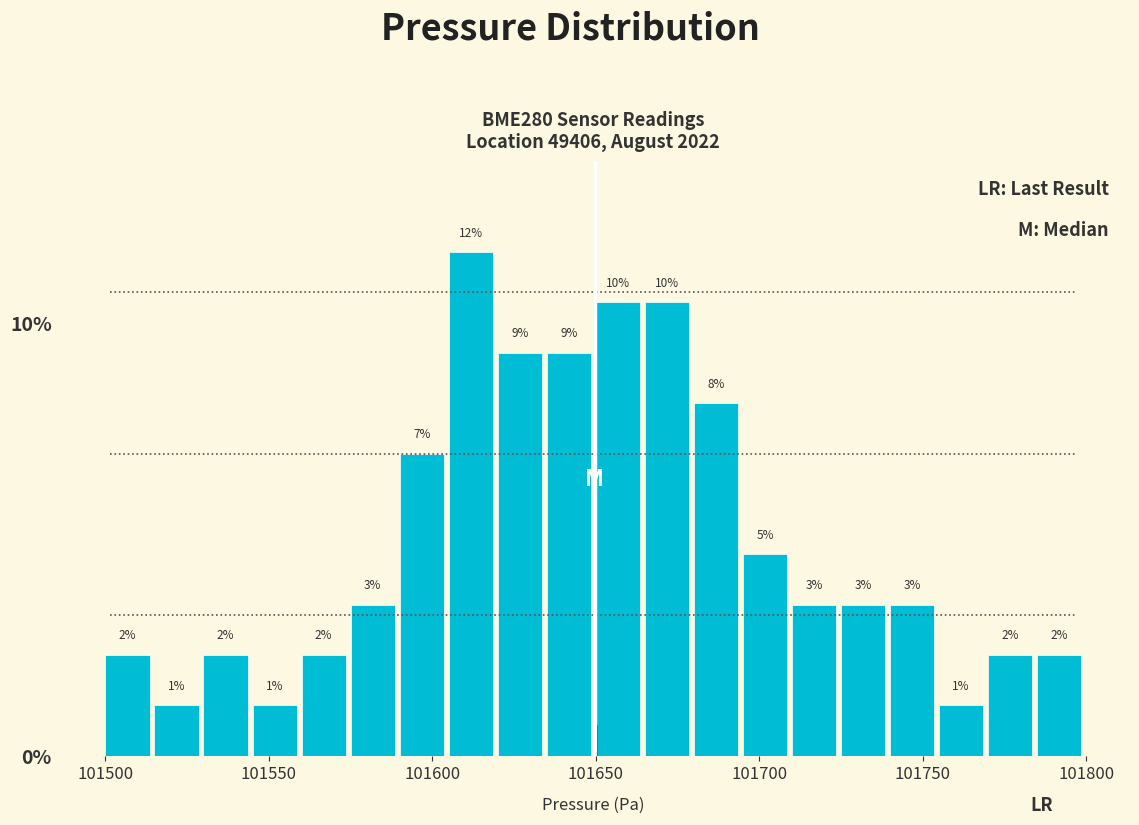

Around what value on the x-axis is the tallest bar? Give the approximate position of its centre, as read against the axis.

101610